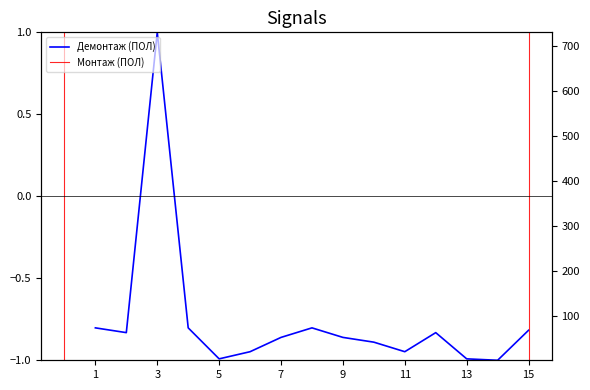

True or false: the data has more than 1 interior local peaks.

True